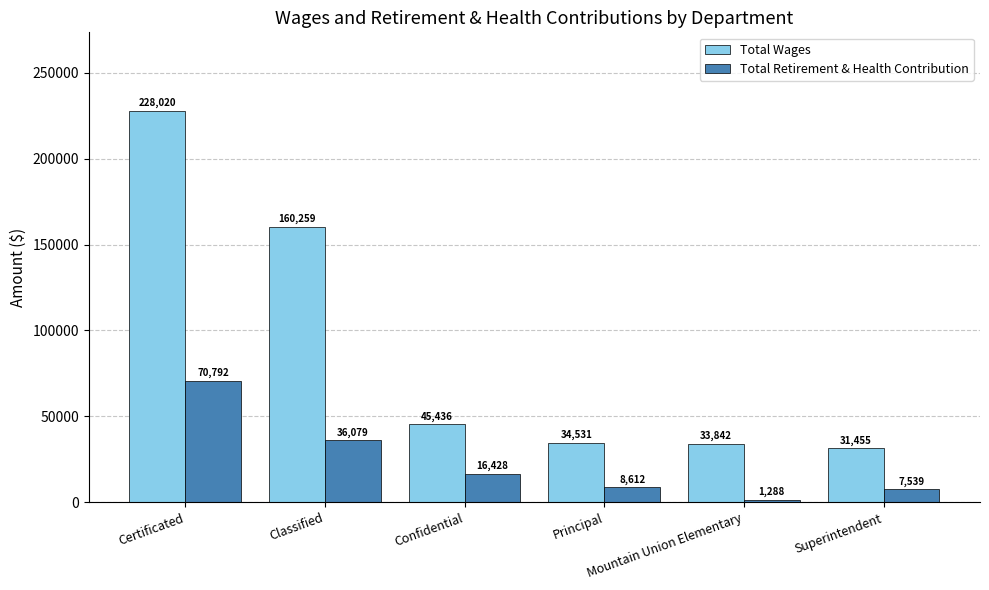

How many categories are shown in the chart?

6